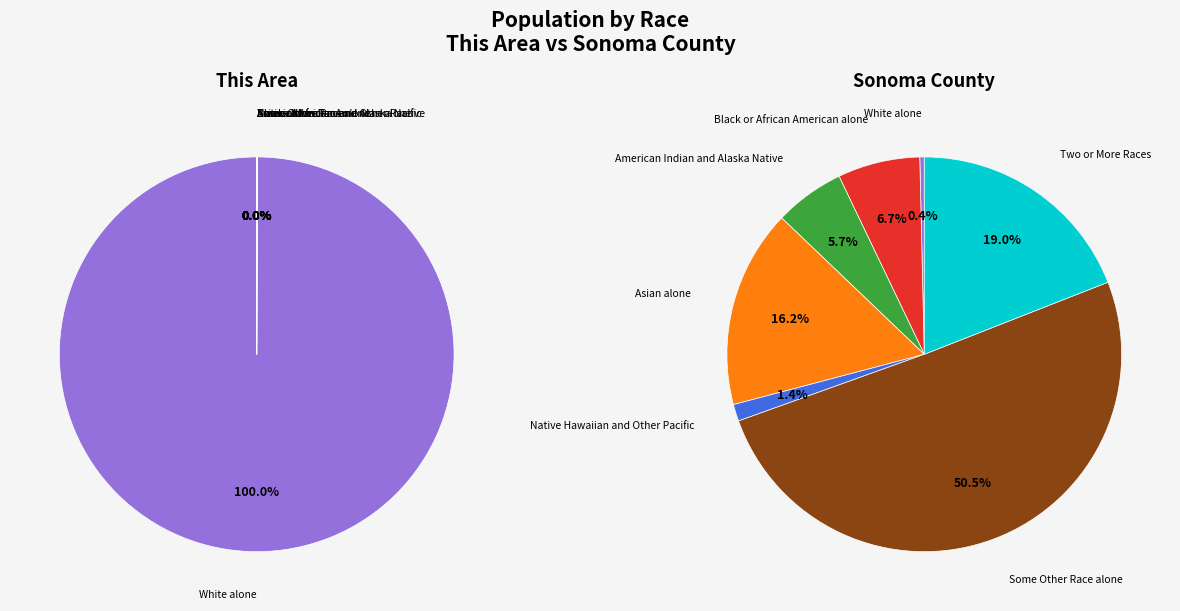

Count the number of slices in the pie.

7